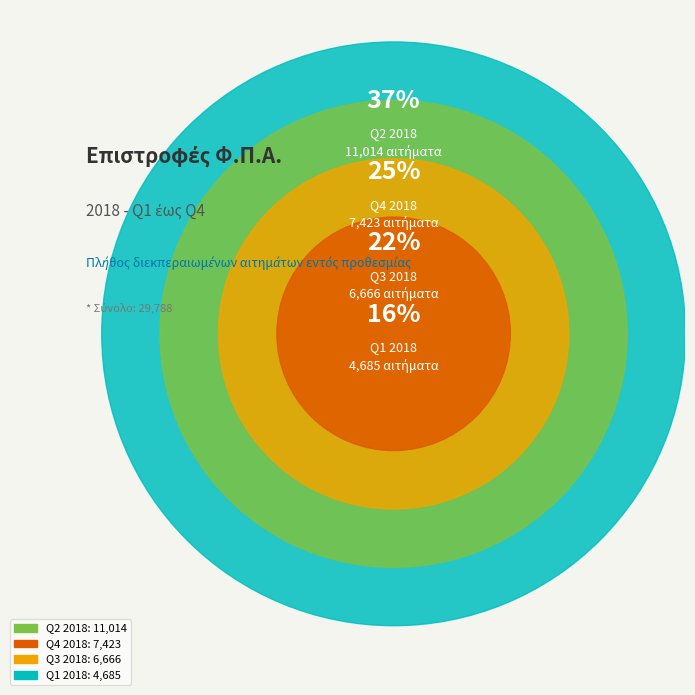

To the nearest percent, what portion does Q1 2018 represent?

16%